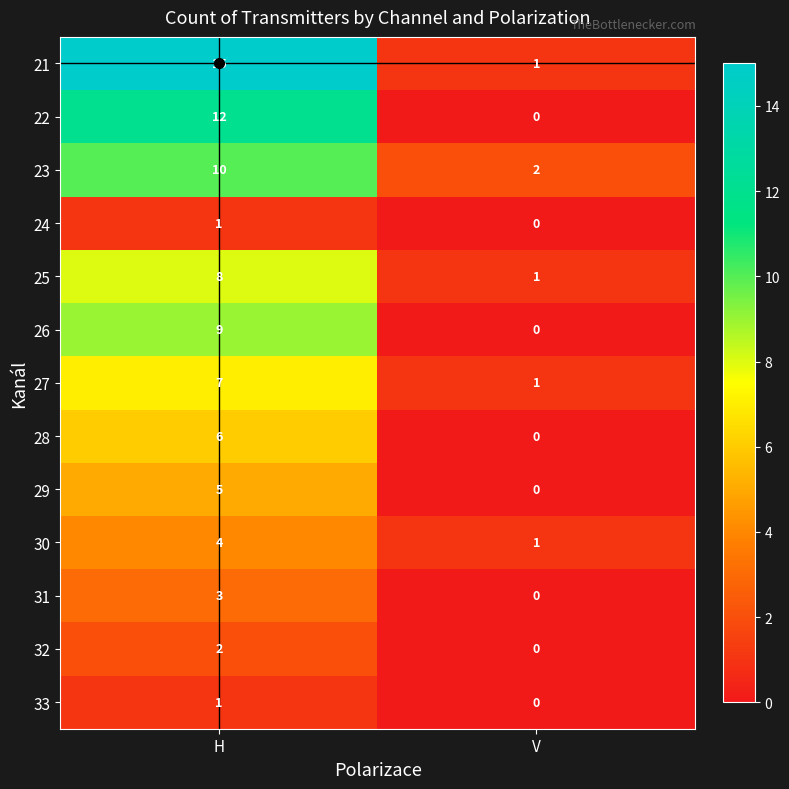

The 27 series shows 7 at H. True or false?

True